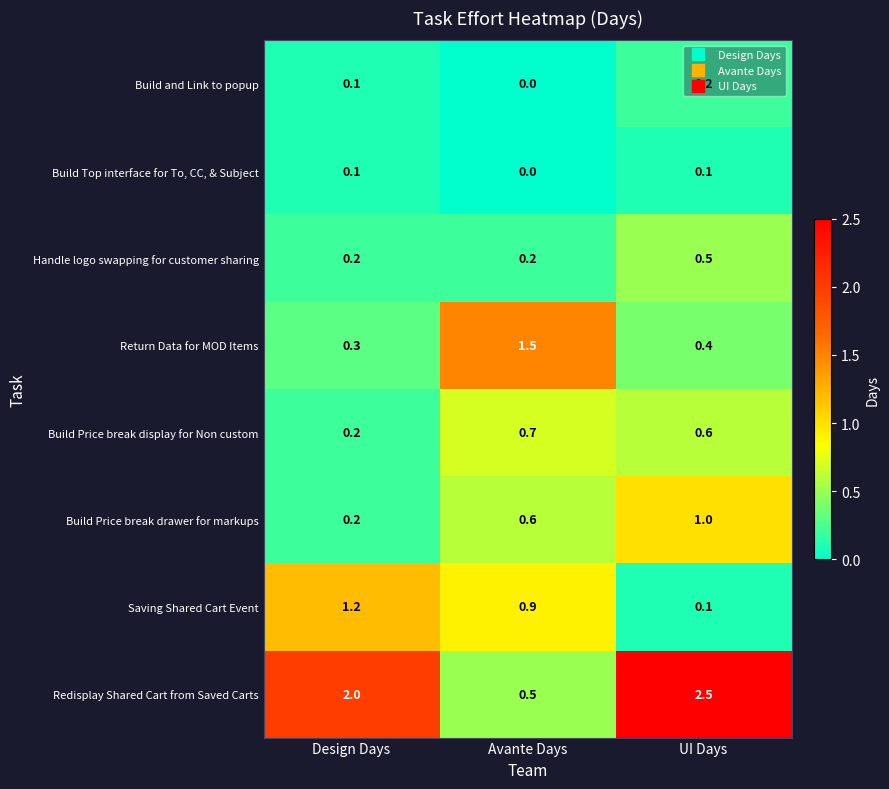

Which series has the largest range (max minus min)?

Redisplay Shared Cart from Saved Carts